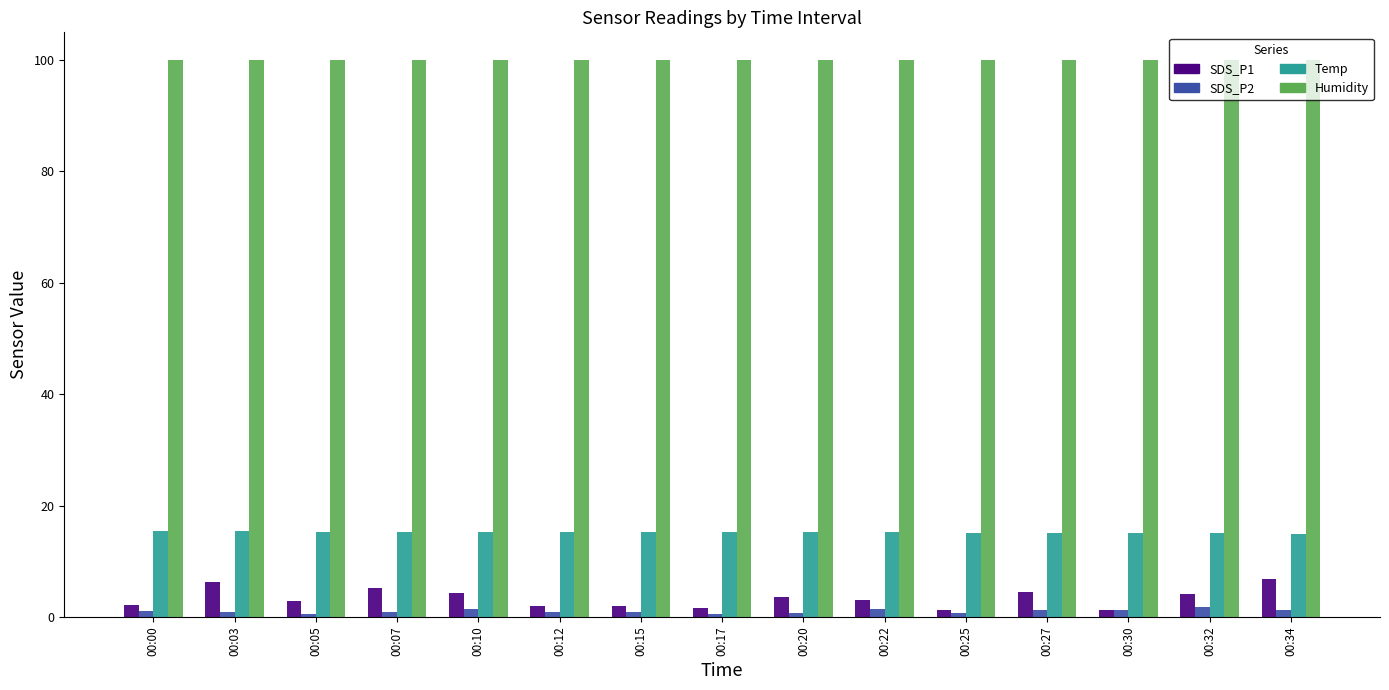

What are all the series names shown in the legend?

SDS_P1, SDS_P2, Temp, Humidity